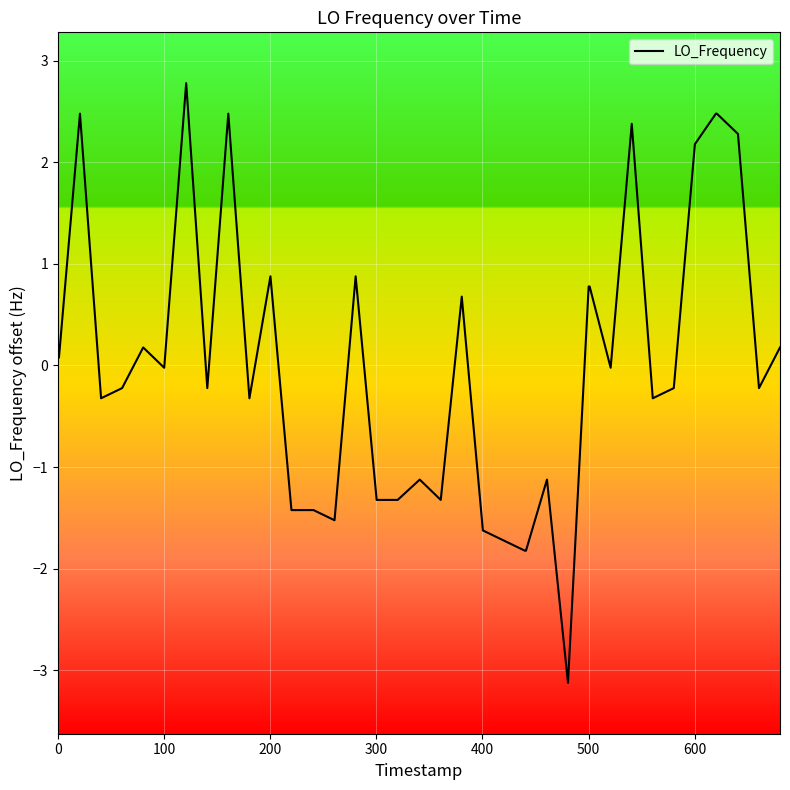

What is the greatest value displayed?

2.8